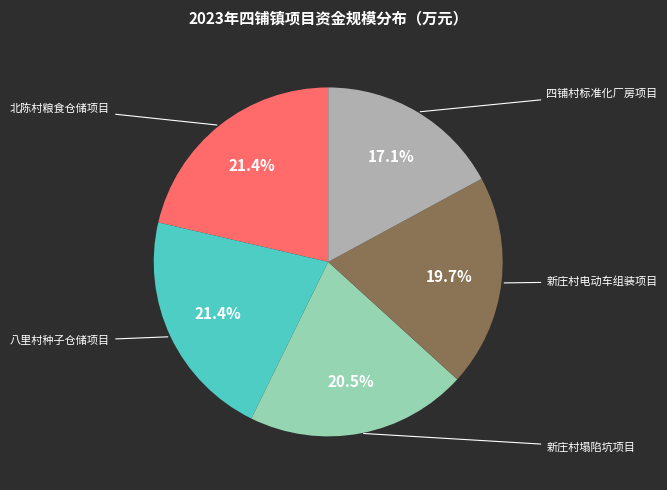

How many segments does this pie chart have?

5